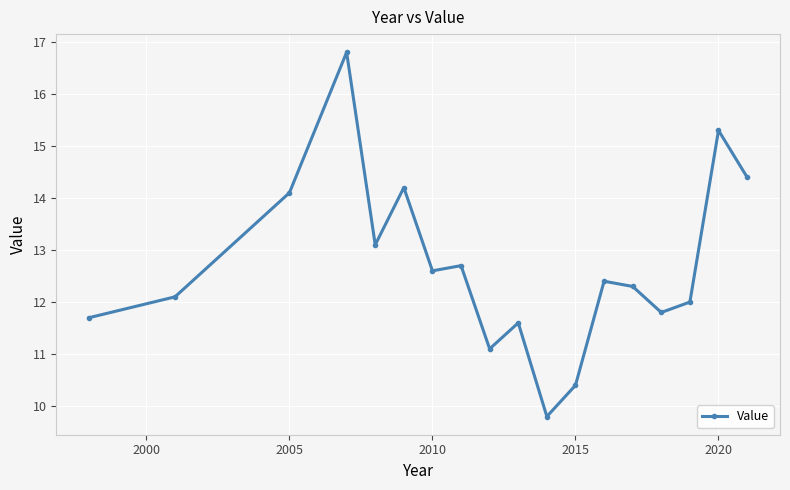

How many interior local valleys (lower than both neighbors) does the data have?

5